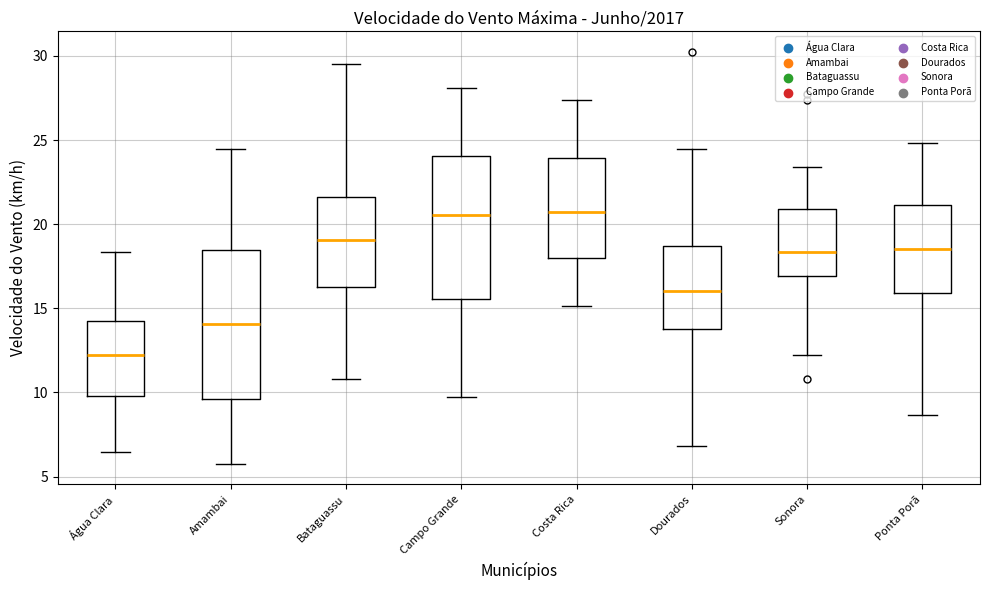

Reading left to right, read every box against the y-axis: the position of its median line, the range the box covers, and the ends of its whiskers. The values are not printed on the chart, so give them approximately, as read against the axis.

Água Clara: median 12.0, box 10.0 to 14.0, whiskers 6.5 to 18.5
Amambai: median 14.0, box 9.5 to 18.5, whiskers 6.0 to 24.5
Bataguassu: median 19.0, box 16.5 to 21.5, whiskers 11.0 to 29.5
Campo Grande: median 20.5, box 15.5 to 24.0, whiskers 9.5 to 28.0
Costa Rica: median 20.5, box 18.0 to 24.0, whiskers 15.0 to 27.5
Dourados: median 16.0, box 14.0 to 18.5, whiskers 7.0 to 24.5
Sonora: median 18.5, box 17.0 to 21.0, whiskers 12.0 to 23.5
Ponta Porã: median 18.5, box 16.0 to 21.0, whiskers 8.5 to 25.0